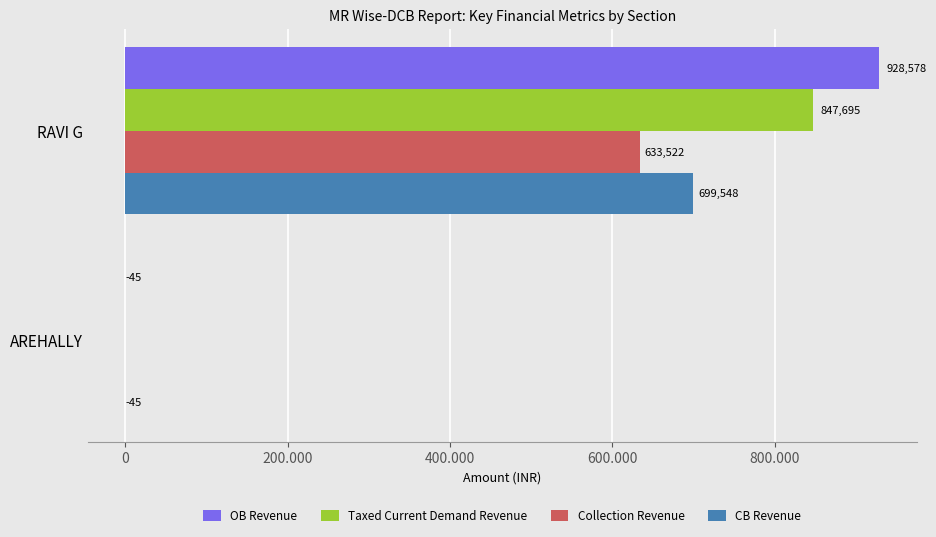

Reading right to left, transcribe all the data shown in this chart.

OB Revenue: 928578.0	-45.0
Taxed Current Demand Revenue: 847695.2	0.0
Collection Revenue: 633521.8	0.0
CB Revenue: 699548.4	-45.0